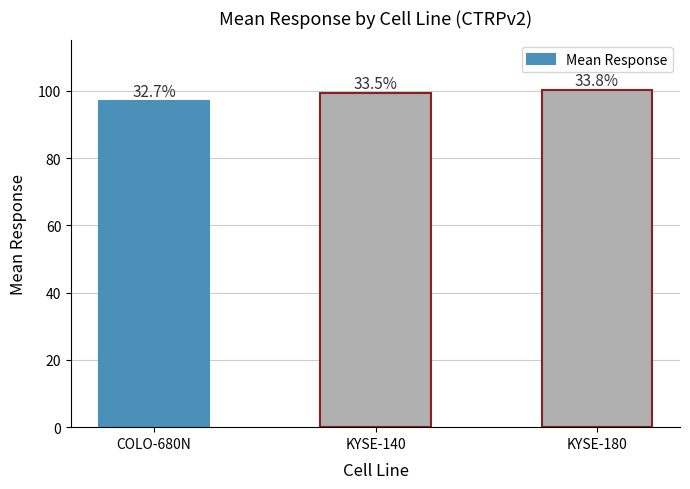

Which category has the highest value across all series?

KYSE-180